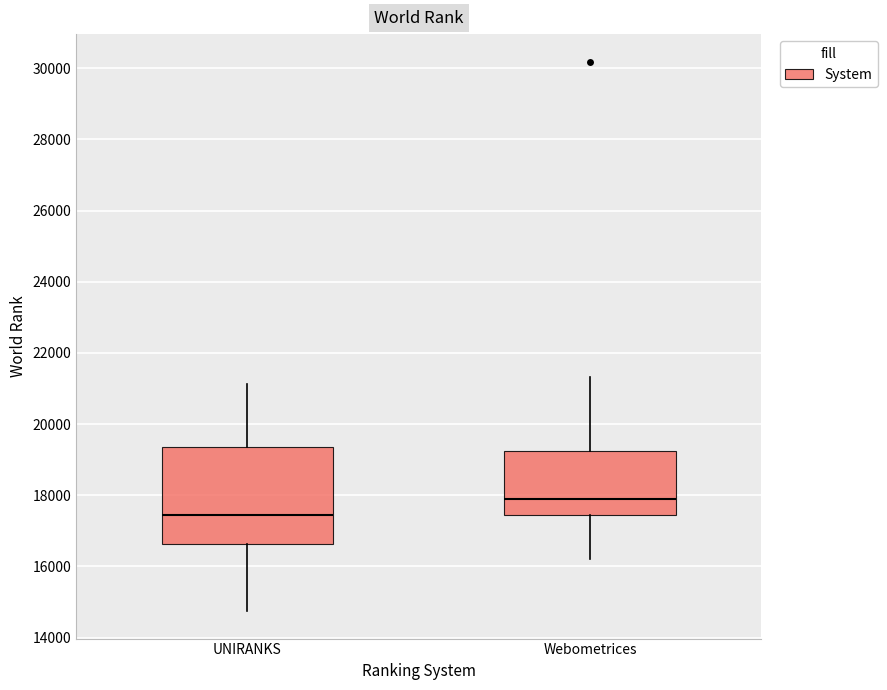

Which box has the lowest median line?

UNIRANKS